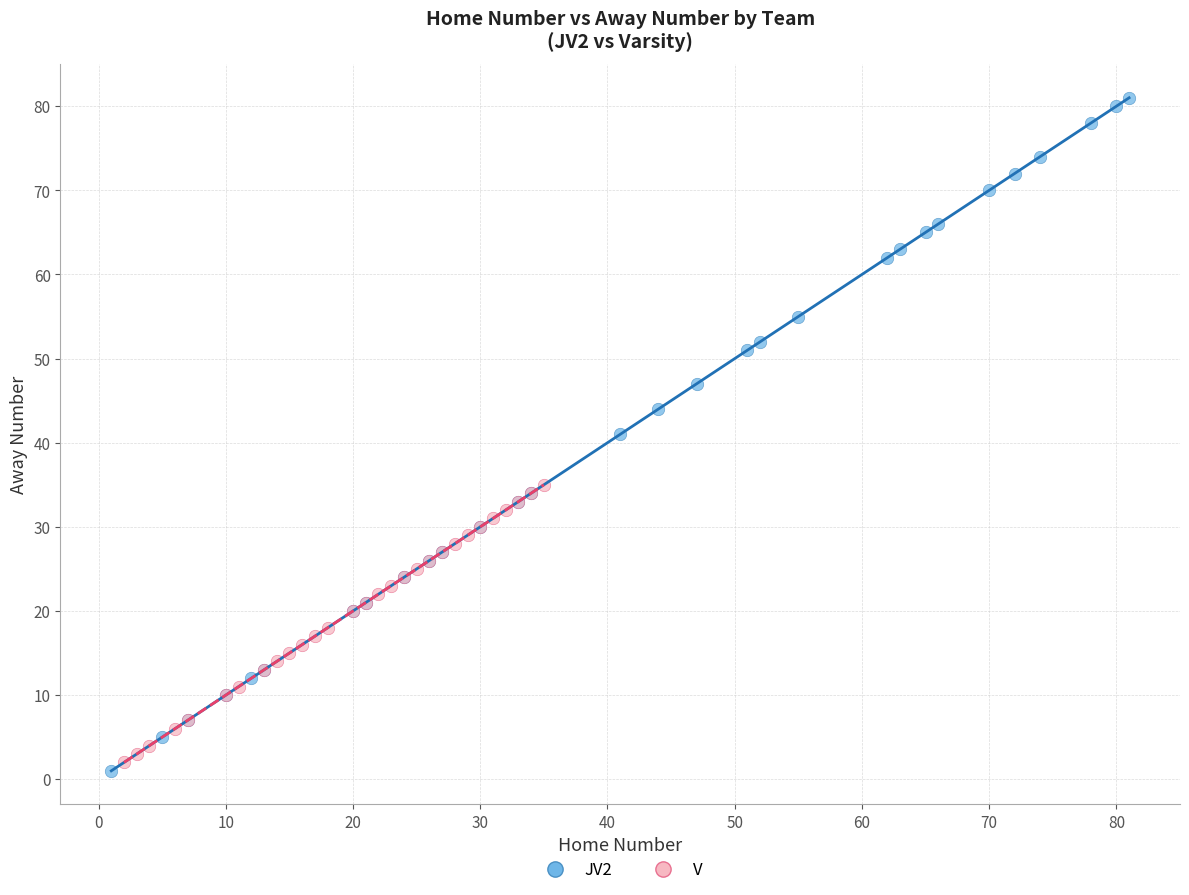

Which series contains the highest Y value?

JV2